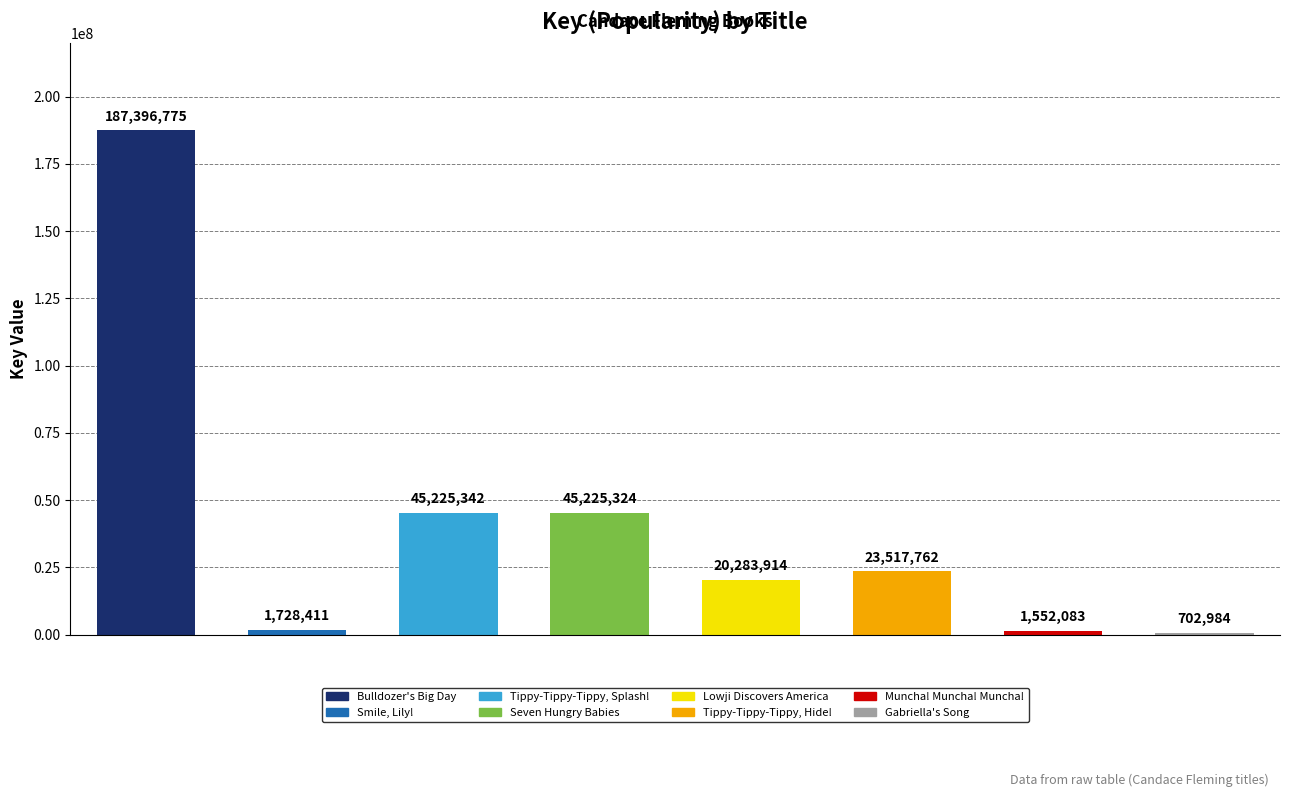

Are the bars grouped side by side (vs. stacked)?

No